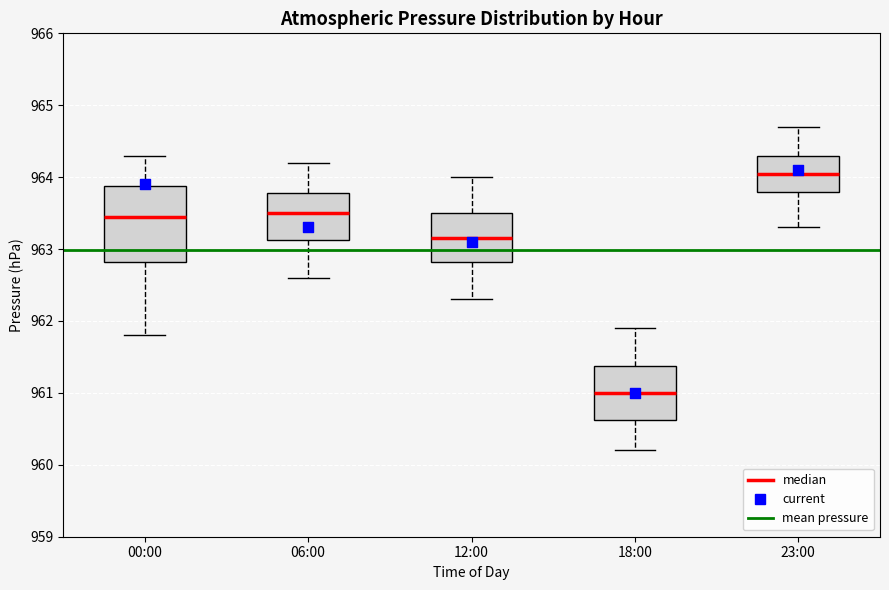

Reading left to right, read every box against the y-axis: the position of its median line, the range the box covers, and the ends of its whiskers. The values are not printed on the chart, so give them approximately, as read against the axis.

00:00: median 963.5, box 962.8 to 963.9, whiskers 961.8 to 964.3
06:00: median 963.5, box 963.1 to 963.8, whiskers 962.6 to 964.2
12:00: median 963.2, box 962.8 to 963.5, whiskers 962.3 to 964.0
18:00: median 961.0, box 960.6 to 961.4, whiskers 960.2 to 961.9
23:00: median 964.1, box 963.8 to 964.3, whiskers 963.3 to 964.7